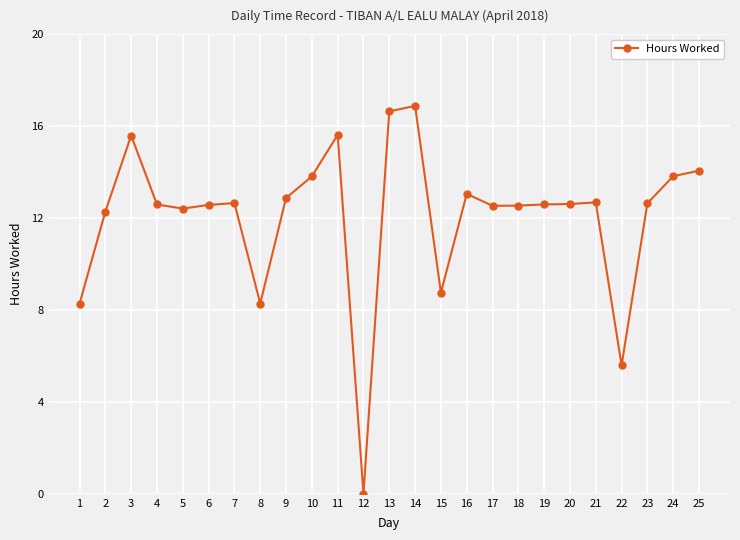

What is the sum of the values at 10 and 14?

30.7